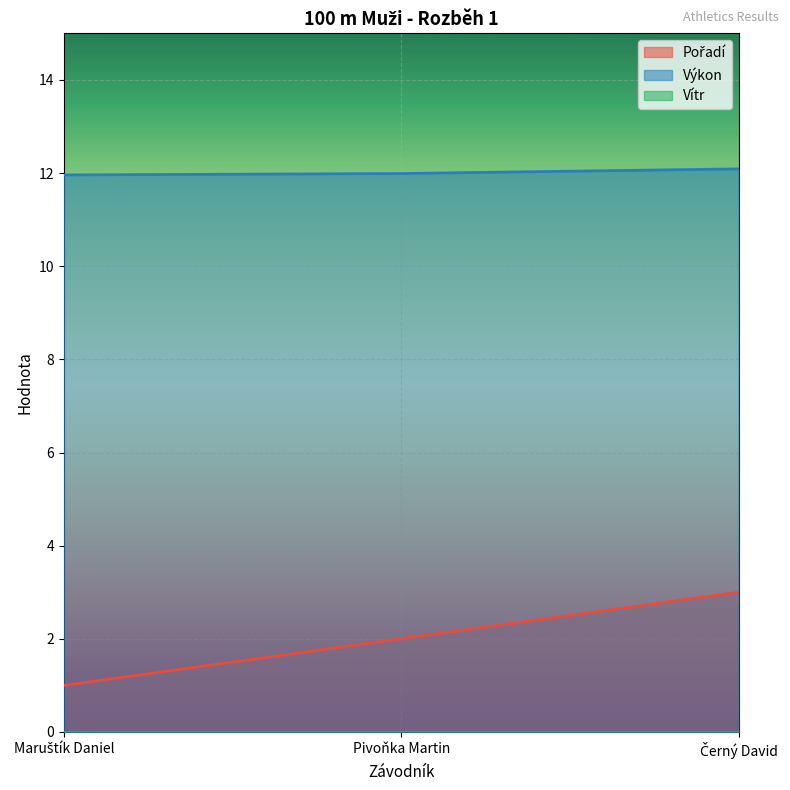

How many Pořadí values are between 1 and 3?

3